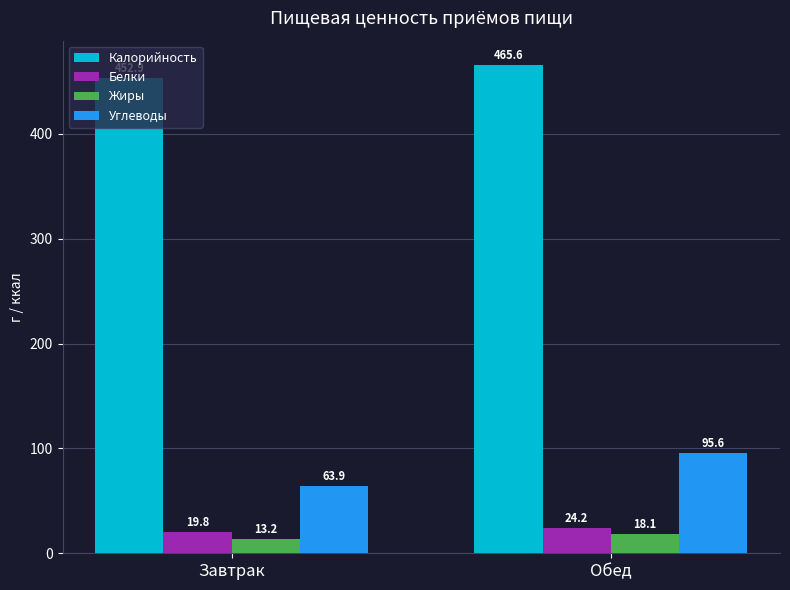

How many bars are there in total?

8